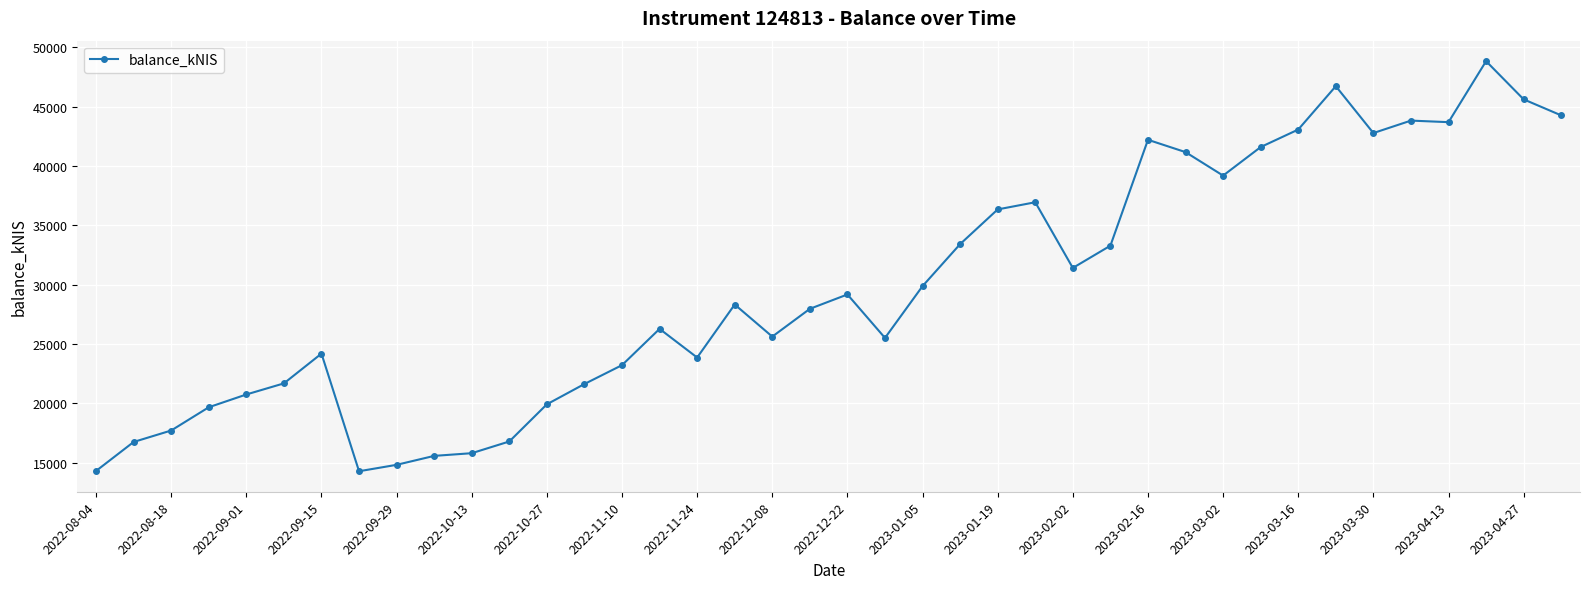

Count the number of data series in this chart.

1